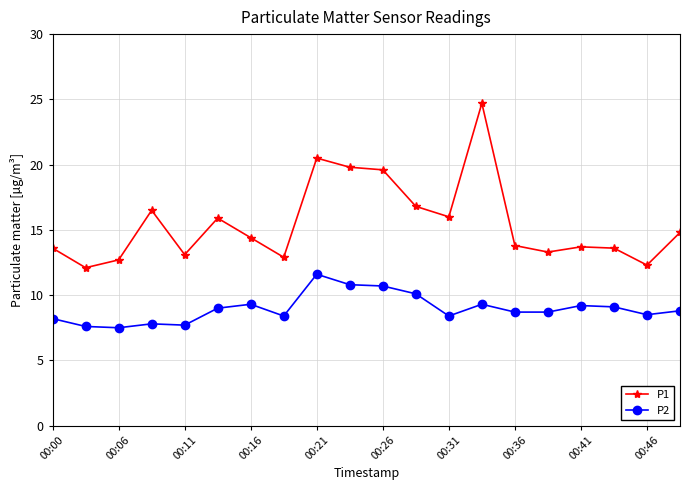

What is the difference between the maximum and minimum values in the P1 series?

12.6